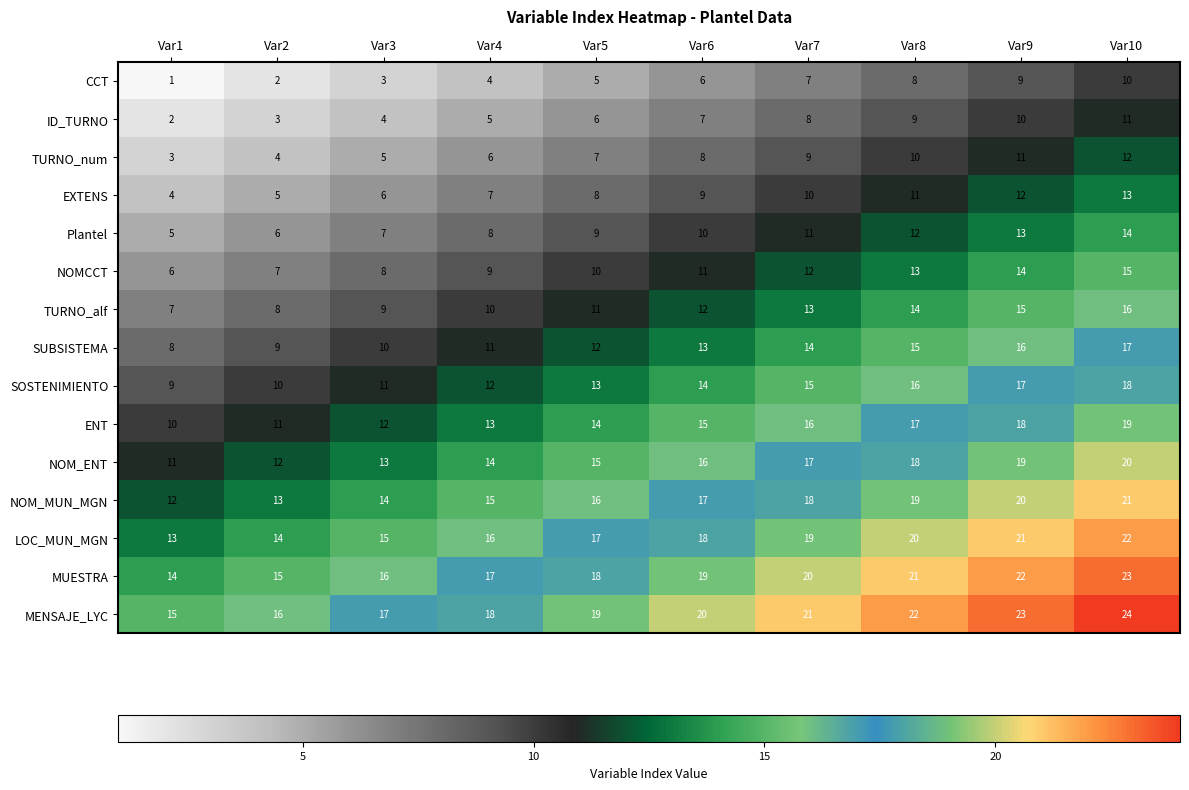

Which series has the largest total across all categories?

MENSAJE_LYC